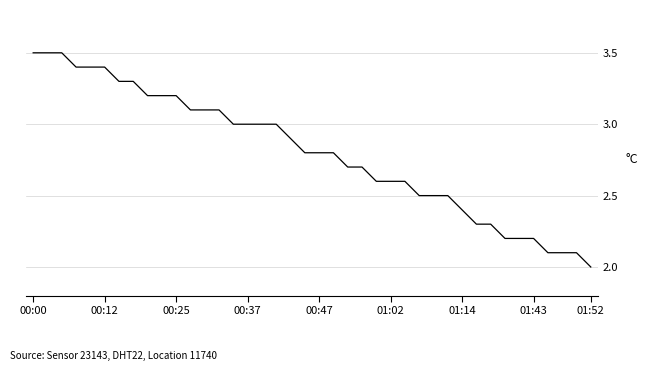

What is the difference between the maximum and minimum values?

1.5